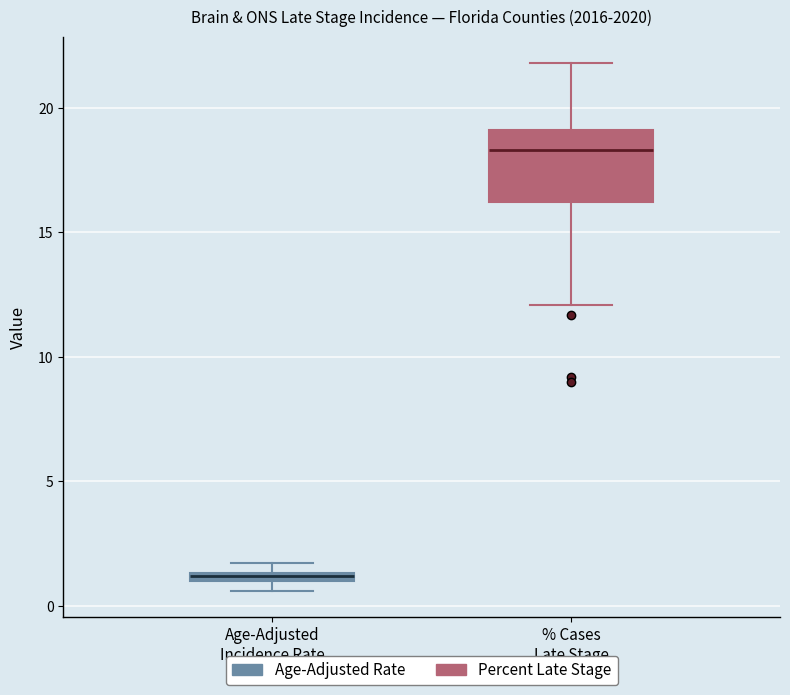

Which box is the tallest, from its lower edge to its upper edge?

% Cases Late Stage